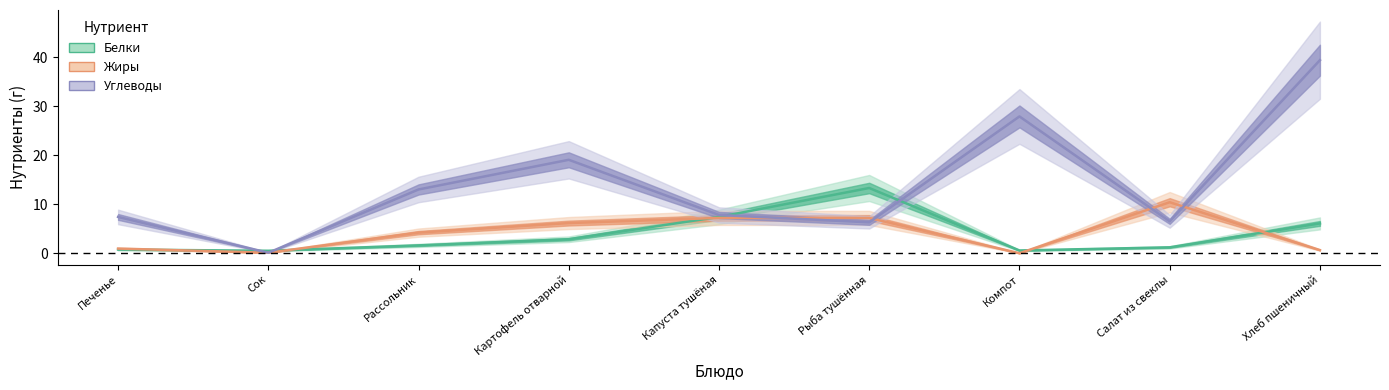

What are all the series names shown in the legend?

Белки, Жиры, Углеводы